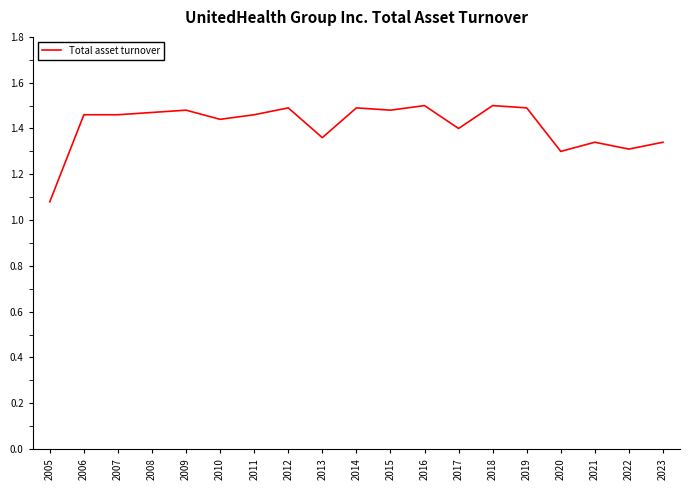

Approximately how many times larger is the value at 2013 compared to 2010?

0.9